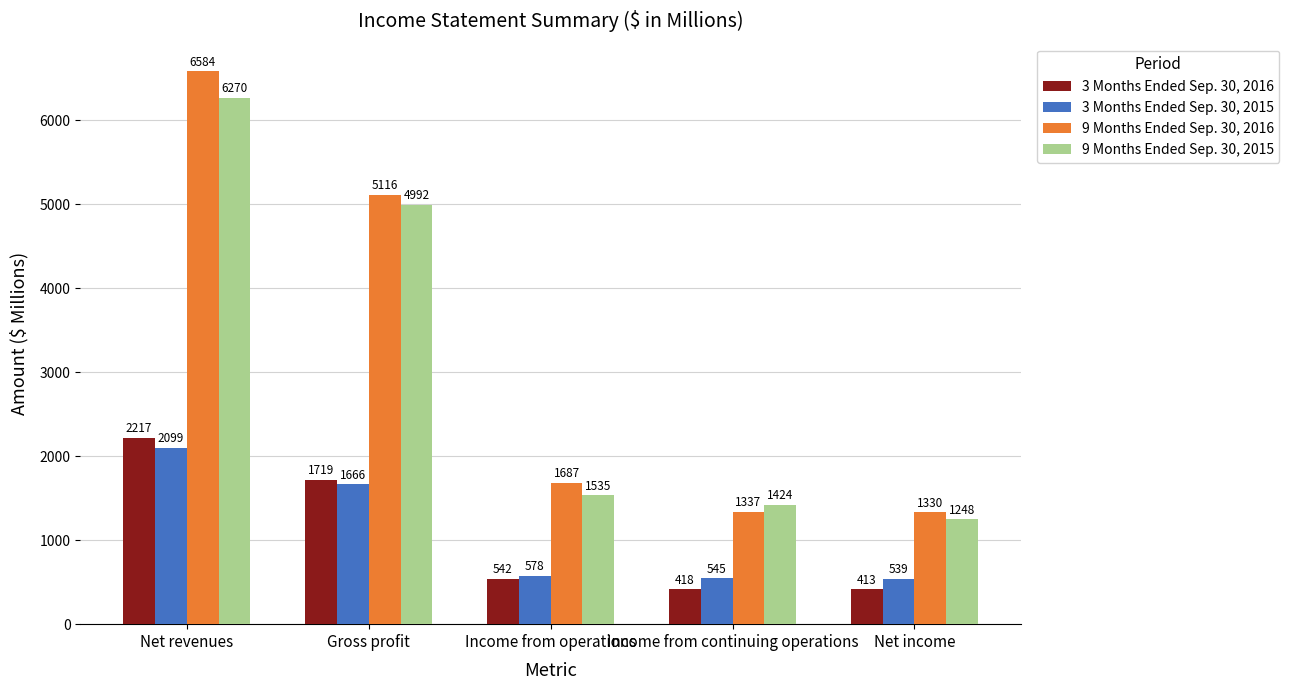

What is the label of the 3rd bar from the left?

Income from operations